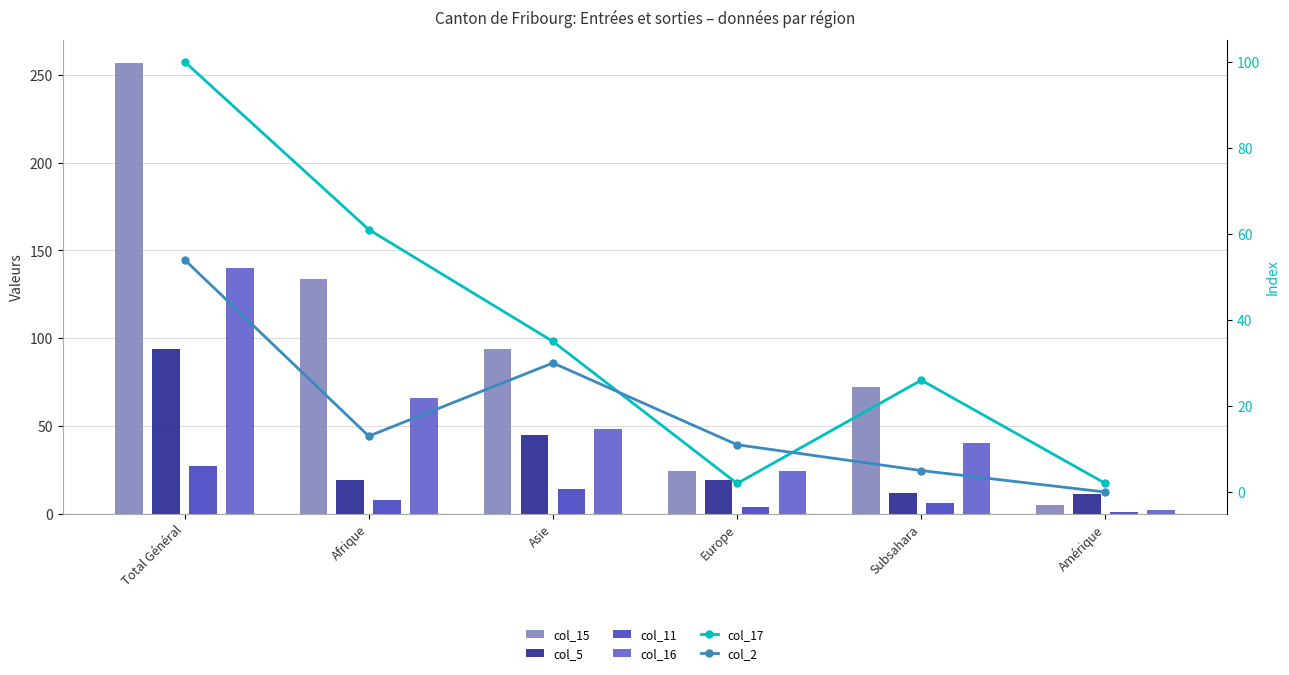

What is the sum of the col_16 values at Europe and Total Général?

164